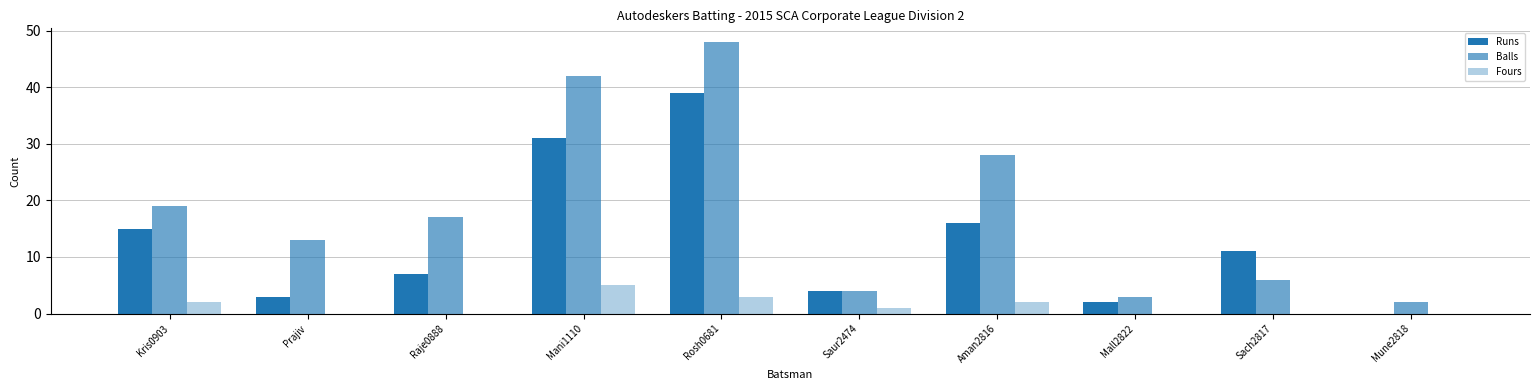

How many positive values does the Runs series have?

9